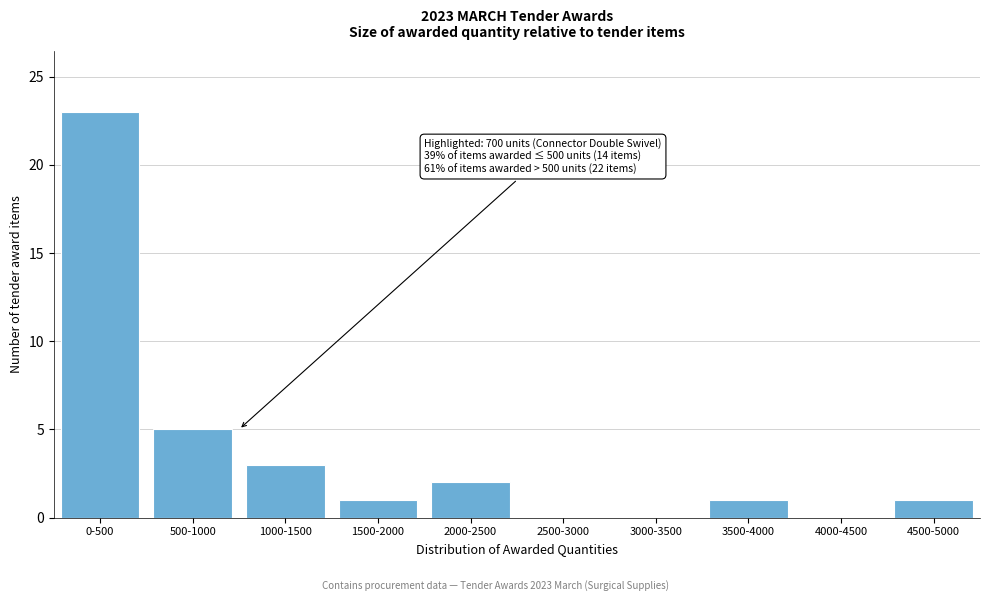

Reading left to right, list all the values displayed in this chart.

0-500=23	500-1000=5	1000-1500=3	1500-2000=1	2000-2500=2	2500-3000=0	3000-3500=0	3500-4000=1	4000-4500=0	4500-5000=1